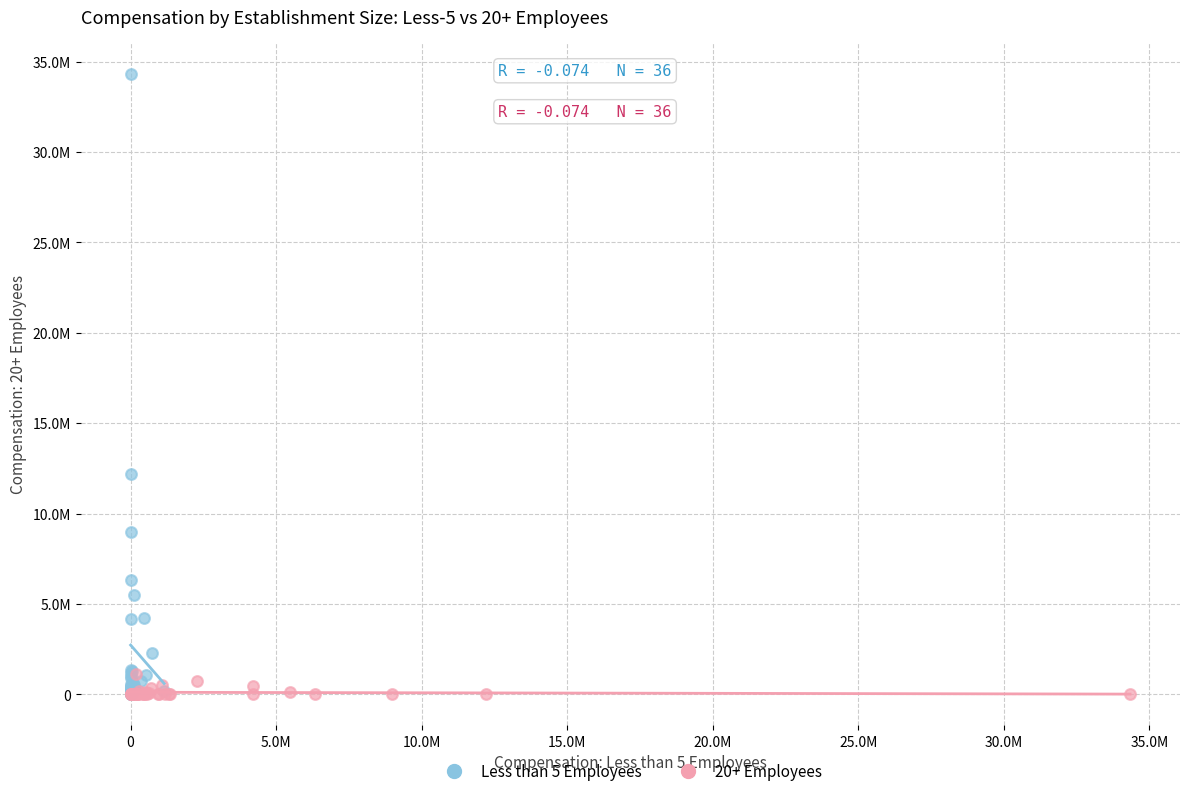

What are all the series names shown in the legend?

Less than 5 Employees, 20+ Employees